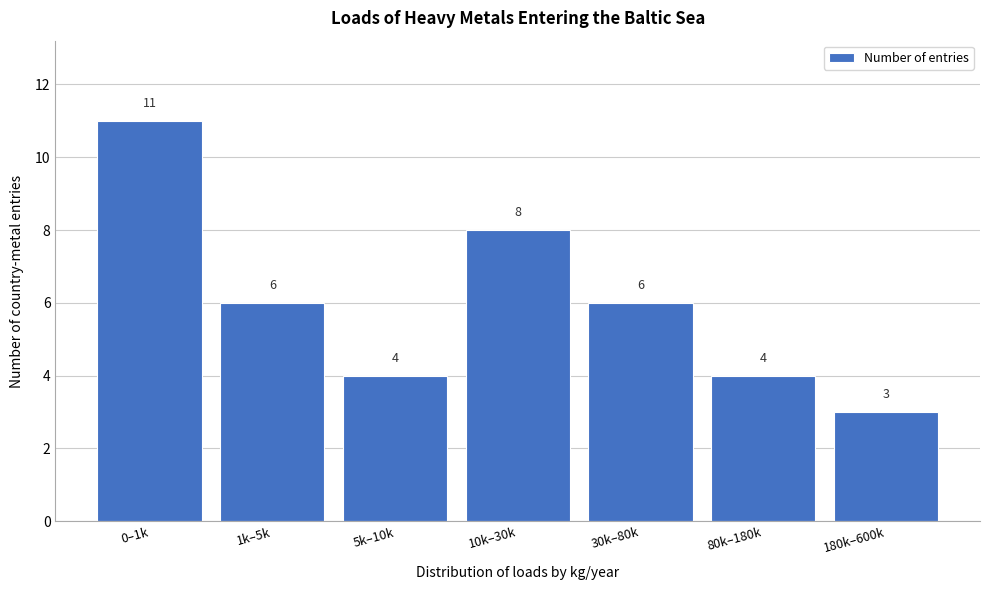

Reading right to left, list all the values displayed in this chart.

3	4	6	8	4	6	11